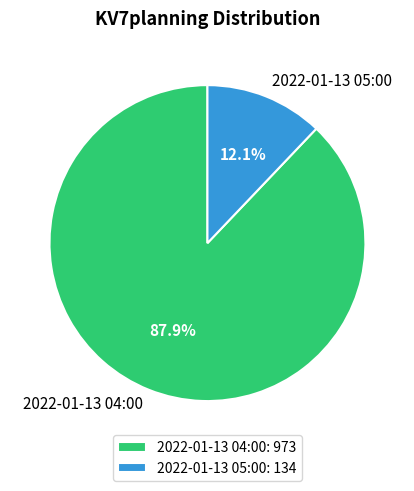

How many segments does this pie chart have?

2